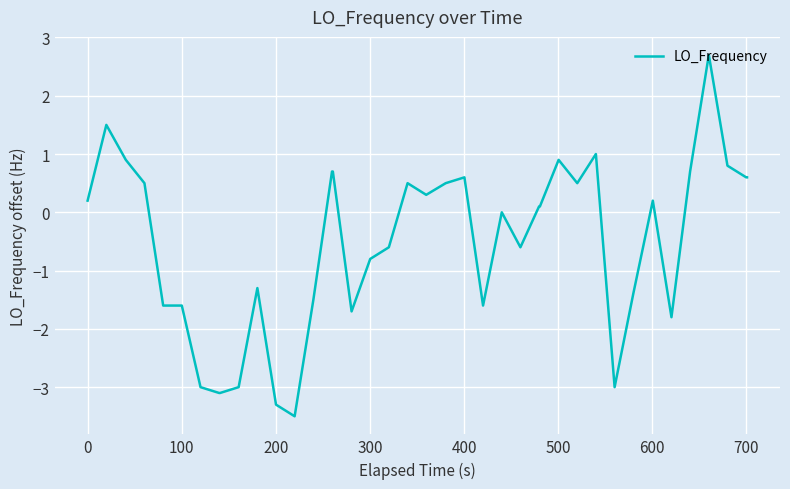

What is the minimum value shown in the chart?

-3.5